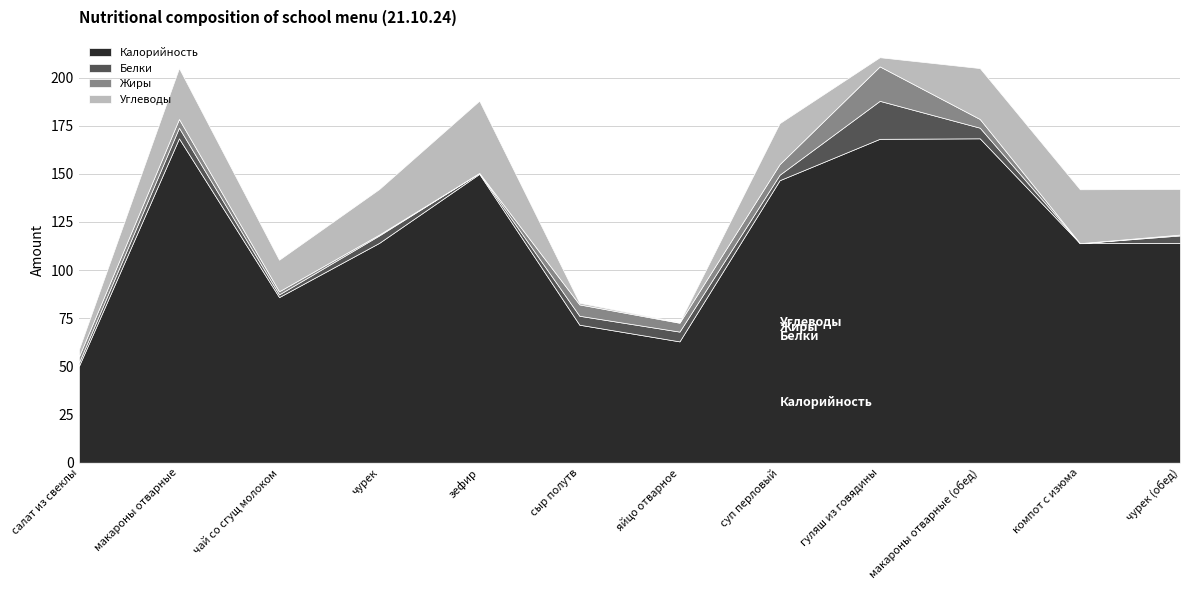

Is it true that Жиры equals 1.6 at чай со сгущ молоком?

True